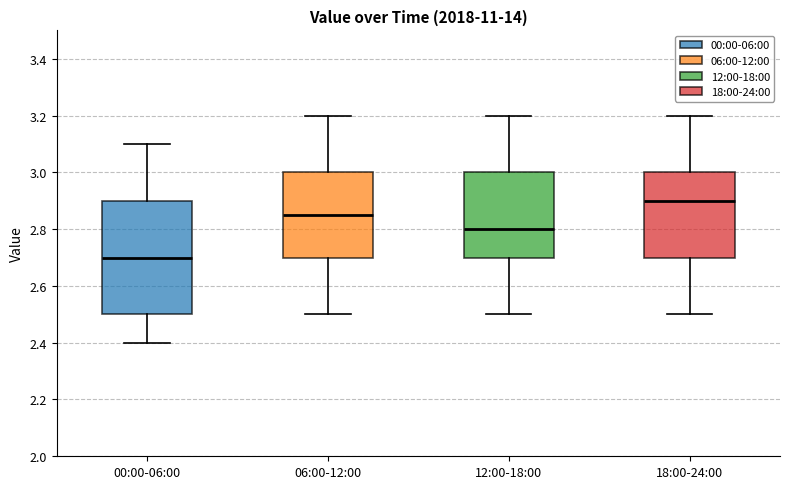

Reading left to right, read every box against the y-axis: the position of its median line, the range the box covers, and the ends of its whiskers. The values are not printed on the chart, so give them approximately, as read against the axis.

00:00-06:00: median 2.70, box 2.50 to 2.90, whiskers 2.40 to 3.10
06:00-12:00: median 2.86, box 2.70 to 3.00, whiskers 2.50 to 3.20
12:00-18:00: median 2.80, box 2.70 to 3.00, whiskers 2.50 to 3.20
18:00-24:00: median 2.90, box 2.70 to 3.00, whiskers 2.50 to 3.20